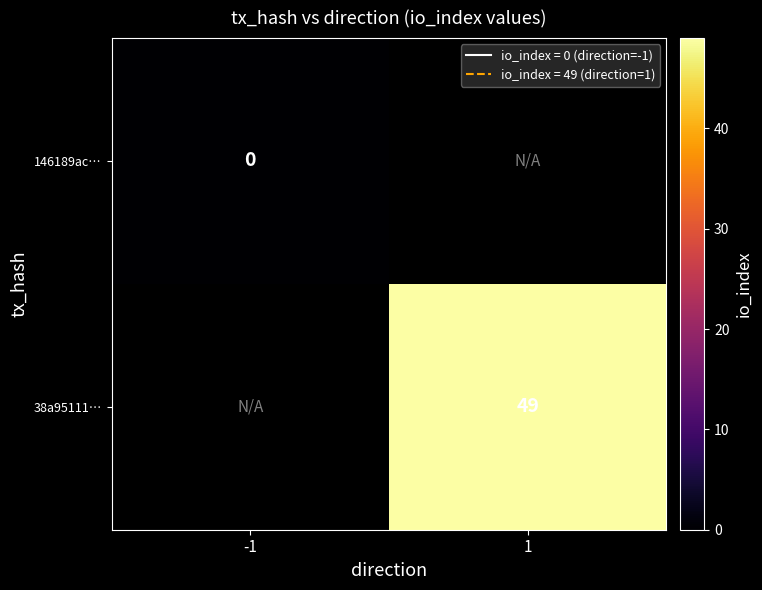

Is the value of 146189ac… at -1 greater than the value of 38a95111… at 1?

No